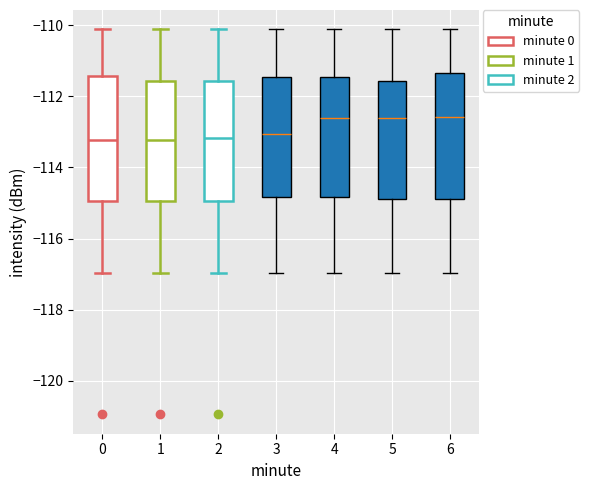

Reading left to right, read every box against the y-axis: the position of its median line, the range the box covers, and the ends of its whiskers. The values are not printed on the chart, so give them approximately, as read against the axis.

0: median -113.2, box -115.0 to -111.4, whiskers -117.0 to -110.2
1: median -113.2, box -115.0 to -111.6, whiskers -117.0 to -110.2
2: median -113.2, box -115.0 to -111.6, whiskers -117.0 to -110.2
3: median -113.0, box -114.8 to -111.4, whiskers -117.0 to -110.2
4: median -112.6, box -114.8 to -111.4, whiskers -117.0 to -110.2
5: median -112.6, box -114.8 to -111.6, whiskers -117.0 to -110.2
6: median -112.6, box -114.8 to -111.4, whiskers -117.0 to -110.2